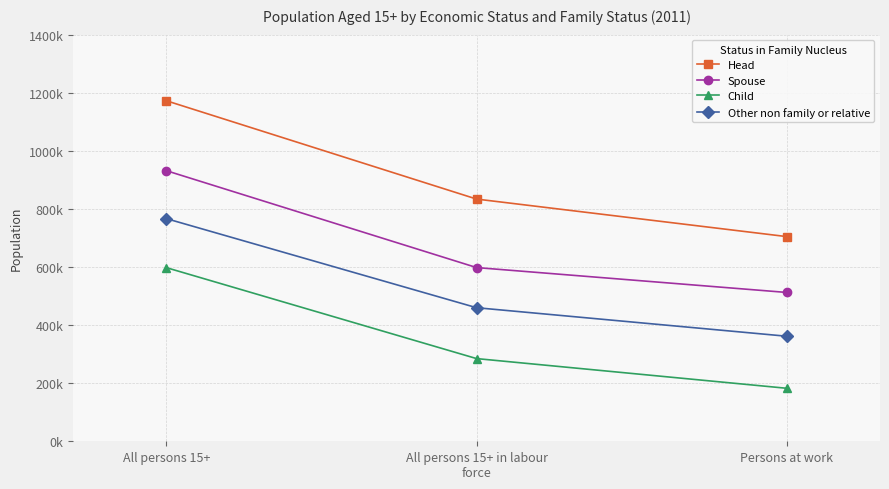

What is the difference between the highest and lowest values at Persons at work?

522188